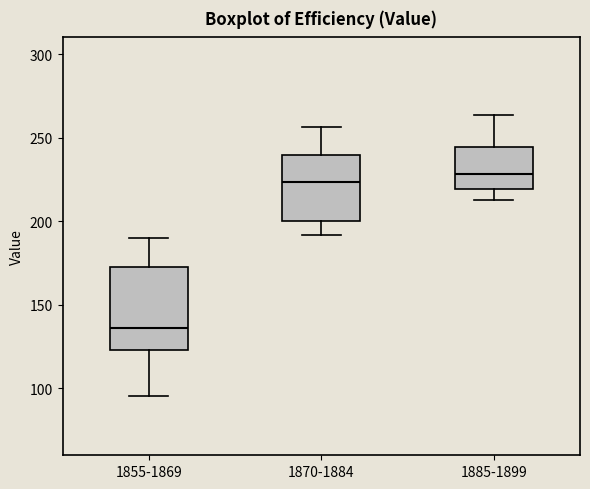

Reading left to right, read every box against the y-axis: the position of its median line, the range the box covers, and the ends of its whiskers. The values are not printed on the chart, so give them approximately, as read against the axis.

1855-1869: median 135, box 125 to 175, whiskers 95 to 190
1870-1884: median 225, box 200 to 240, whiskers 190 to 255
1885-1899: median 230, box 220 to 245, whiskers 215 to 265